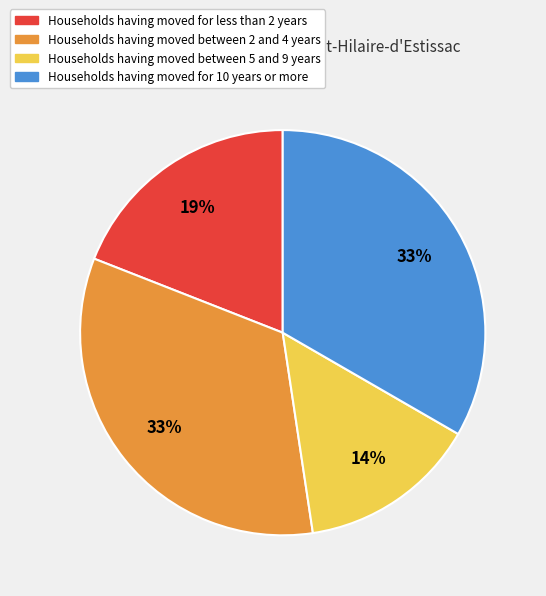

Does any single category account for the majority?

No